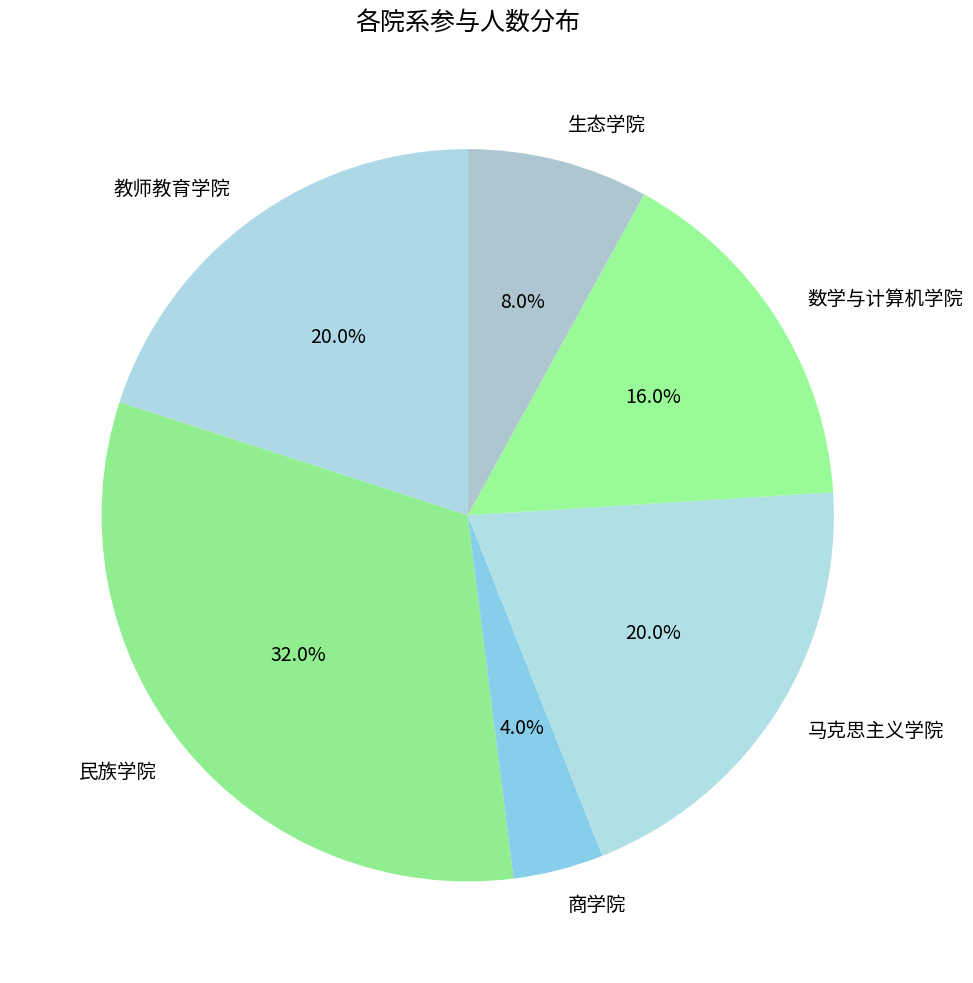

To the nearest percent, what portion does 数学与计算机学院 represent?

16%